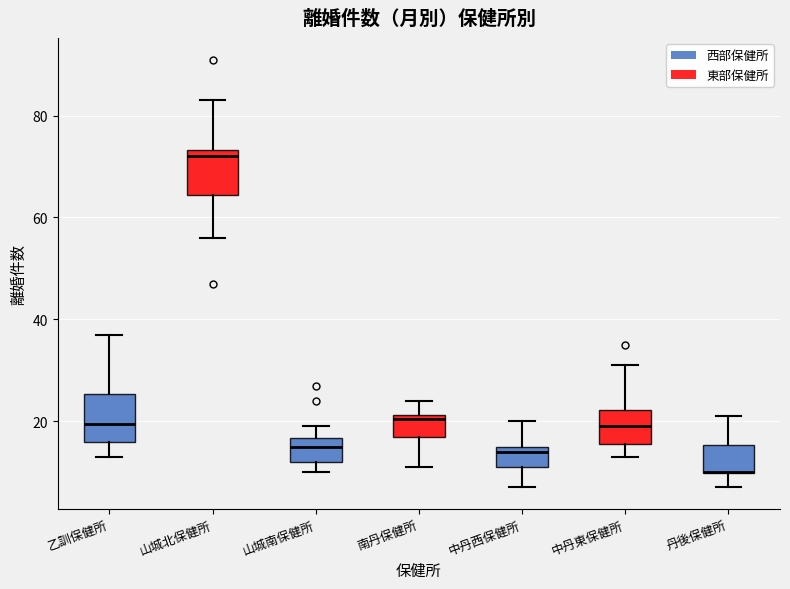

Reading left to right, transcribe this box plot: for each box, give where its median line is, the range the box spans, and where its two whiskers end, as read against the y-axis. The values are not printed on the chart, so give them approximately, as read against the axis.

乙訓保健所: median 20, box 16 to 26, whiskers 14 to 38
山城北保健所: median 72, box 64 to 74, whiskers 56 to 84
山城南保健所: median 16 (inside the box), box 12 to 16, whiskers 10 to 20
南丹保健所: median 20, box 18 to 22, whiskers 12 to 24
中丹西保健所: median 14, box 12 to 16, whiskers 8 to 20
中丹東保健所: median 20, box 16 to 22, whiskers 14 to 32
丹後保健所: median 10 (drawn on the box's lower edge), box 10 to 16, whiskers 8 to 22